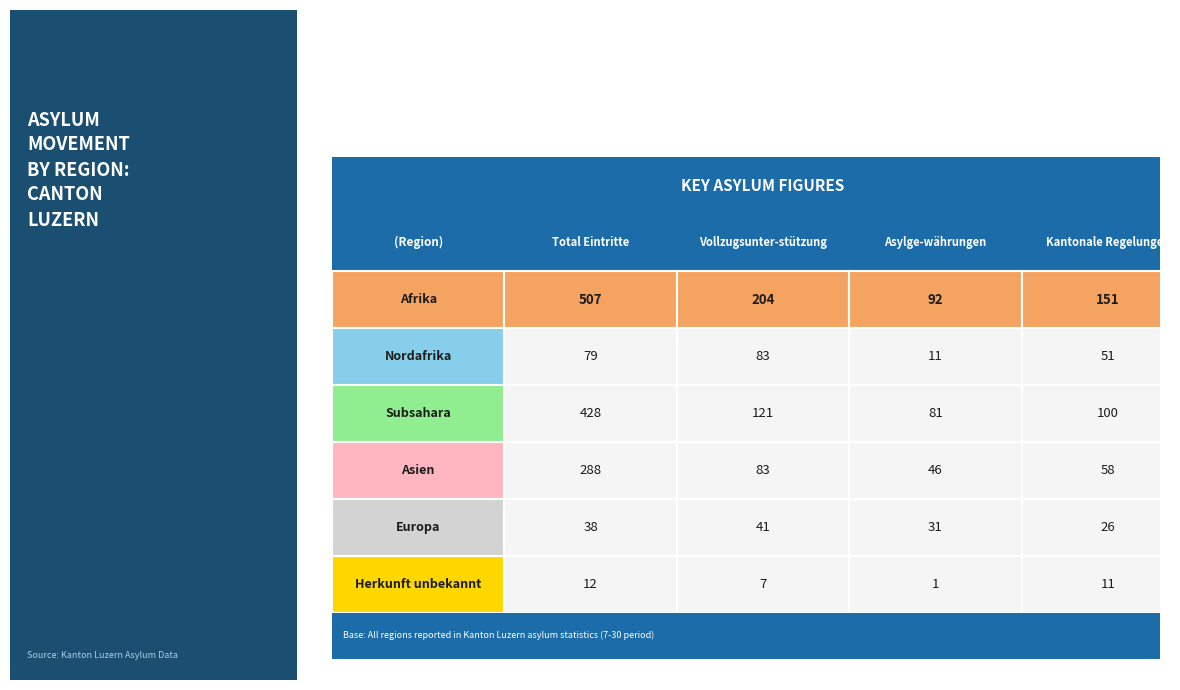

What is the difference between the maximum and minimum values in the Asien series?

242